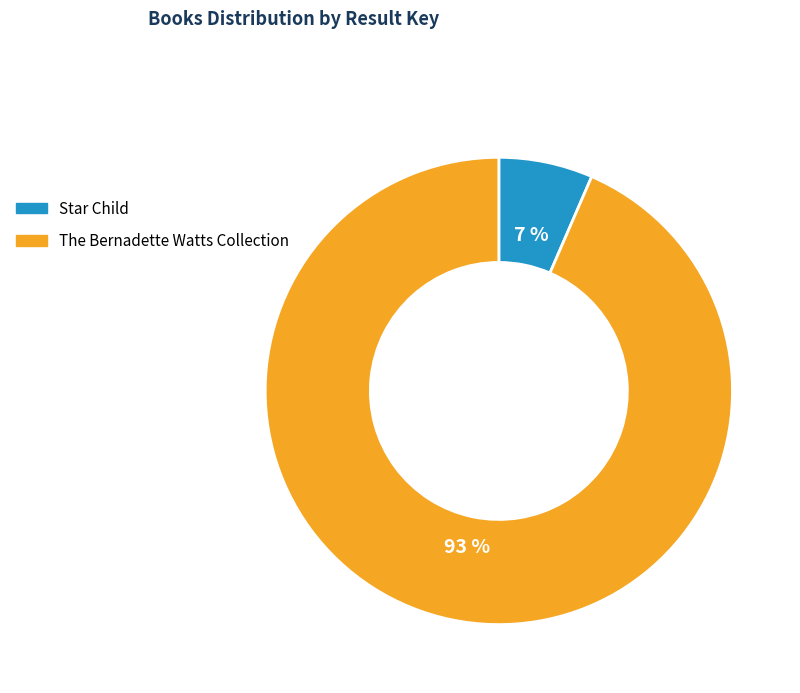

How many segments does this pie chart have?

2